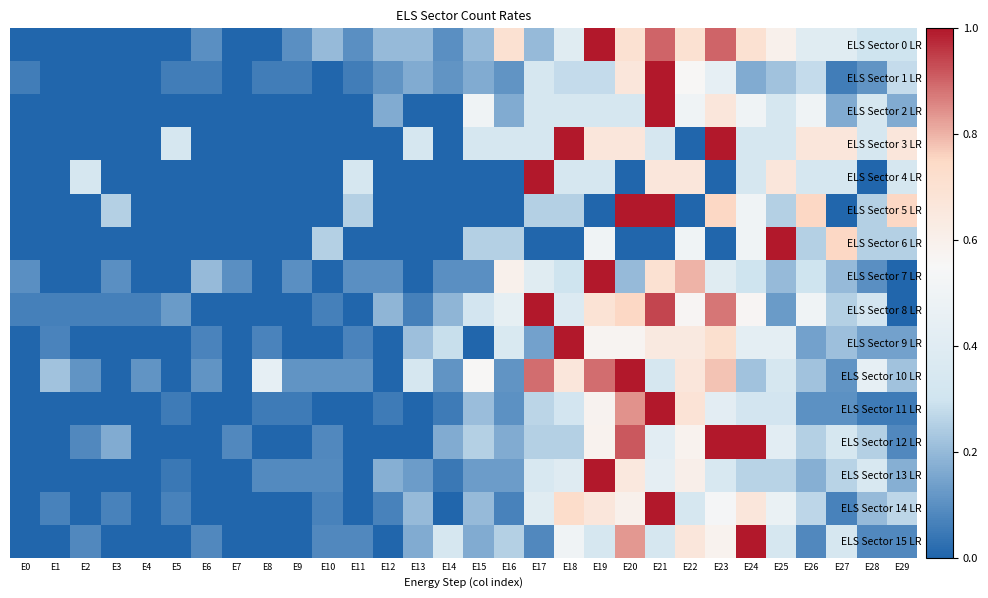

Reading left to right, extract all data points from this chart.

ELS Sector 0 LR: E0=0.0	E1=0.0	E2=0.0	E3=0.0	E4=0.0	E5=0.0	E6=0.1	E7=0.0	E8=0.0	E9=0.1	E10=0.2	E11=0.1	E12=0.2	E13=0.2	E14=0.1	E15=0.2	E16=0.7	E17=0.2	E18=0.4	E19=1.0	E20=0.7	E21=0.9	E22=0.7	E23=0.9	E24=0.7	E25=0.6	E26=0.4	E27=0.4	E28=0.3	E29=0.3
ELS Sector 1 LR: E0=0.1	E1=0.0	E2=0.0	E3=0.0	E4=0.0	E5=0.1	E6=0.1	E7=0.0	E8=0.1	E9=0.1	E10=0.0	E11=0.1	E12=0.1	E13=0.2	E14=0.1	E15=0.2	E16=0.1	E17=0.3	E18=0.3	E19=0.3	E20=0.7	E21=1.0	E22=0.6	E23=0.4	E24=0.2	E25=0.2	E26=0.3	E27=0.1	E28=0.1	E29=0.3
ELS Sector 2 LR: E0=0.0	E1=0.0	E2=0.0	E3=0.0	E4=0.0	E5=0.0	E6=0.0	E7=0.0	E8=0.0	E9=0.0	E10=0.0	E11=0.0	E12=0.2	E13=0.0	E14=0.0	E15=0.5	E16=0.2	E17=0.3	E18=0.3	E19=0.3	E20=0.3	E21=1.0	E22=0.5	E23=0.7	E24=0.5	E25=0.3	E26=0.5	E27=0.2	E28=0.3	E29=0.2
ELS Sector 3 LR: E0=0.0	E1=0.0	E2=0.0	E3=0.0	E4=0.0	E5=0.3	E6=0.0	E7=0.0	E8=0.0	E9=0.0	E10=0.0	E11=0.0	E12=0.0	E13=0.3	E14=0.0	E15=0.3	E16=0.3	E17=0.3	E18=1.0	E19=0.7	E20=0.7	E21=0.3	E22=0.0	E23=1.0	E24=0.3	E25=0.3	E26=0.7	E27=0.7	E28=0.3	E29=0.7
ELS Sector 4 LR: E0=0.0	E1=0.0	E2=0.3	E3=0.0	E4=0.0	E5=0.0	E6=0.0	E7=0.0	E8=0.0	E9=0.0	E10=0.0	E11=0.3	E12=0.0	E13=0.0	E14=0.0	E15=0.0	E16=0.0	E17=1.0	E18=0.3	E19=0.3	E20=0.0	E21=0.7	E22=0.7	E23=0.0	E24=0.3	E25=0.7	E26=0.3	E27=0.3	E28=0.0	E29=0.3
ELS Sector 5 LR: E0=0.0	E1=0.0	E2=0.0	E3=0.2	E4=0.0	E5=0.0	E6=0.0	E7=0.0	E8=0.0	E9=0.0	E10=0.0	E11=0.2	E12=0.0	E13=0.0	E14=0.0	E15=0.0	E16=0.0	E17=0.2	E18=0.2	E19=0.0	E20=1.0	E21=1.0	E22=0.0	E23=0.8	E24=0.5	E25=0.2	E26=0.8	E27=0.0	E28=0.2	E29=0.8
ELS Sector 6 LR: E0=0.0	E1=0.0	E2=0.0	E3=0.0	E4=0.0	E5=0.0	E6=0.0	E7=0.0	E8=0.0	E9=0.0	E10=0.2	E11=0.0	E12=0.0	E13=0.0	E14=0.0	E15=0.2	E16=0.2	E17=0.0	E18=0.0	E19=0.5	E20=0.0	E21=0.0	E22=0.5	E23=0.0	E24=0.5	E25=1.0	E26=0.2	E27=0.8	E28=0.2	E29=0.2
ELS Sector 7 LR: E0=0.1	E1=0.0	E2=0.0	E3=0.1	E4=0.0	E5=0.0	E6=0.2	E7=0.1	E8=0.0	E9=0.1	E10=0.0	E11=0.1	E12=0.1	E13=0.0	E14=0.1	E15=0.1	E16=0.6	E17=0.4	E18=0.3	E19=1.0	E20=0.2	E21=0.7	E22=0.8	E23=0.4	E24=0.3	E25=0.2	E26=0.3	E27=0.2	E28=0.1	E29=0.0
ELS Sector 8 LR: E0=0.1	E1=0.1	E2=0.1	E3=0.1	E4=0.1	E5=0.1	E6=0.0	E7=0.0	E8=0.0	E9=0.0	E10=0.1	E11=0.0	E12=0.2	E13=0.1	E14=0.2	E15=0.3	E16=0.4	E17=1.0	E18=0.4	E19=0.7	E20=0.8	E21=0.9	E22=0.6	E23=0.9	E24=0.6	E25=0.1	E26=0.5	E27=0.2	E28=0.3	E29=0.0
ELS Sector 9 LR: E0=0.0	E1=0.1	E2=0.0	E3=0.0	E4=0.0	E5=0.0	E6=0.1	E7=0.0	E8=0.1	E9=0.0	E10=0.0	E11=0.1	E12=0.0	E13=0.2	E14=0.3	E15=0.0	E16=0.4	E17=0.1	E18=1.0	E19=0.6	E20=0.6	E21=0.6	E22=0.6	E23=0.7	E24=0.4	E25=0.4	E26=0.1	E27=0.2	E28=0.1	E29=0.1
ELS Sector 10 LR: E0=0.0	E1=0.2	E2=0.1	E3=0.0	E4=0.1	E5=0.0	E6=0.1	E7=0.0	E8=0.4	E9=0.1	E10=0.1	E11=0.1	E12=0.0	E13=0.3	E14=0.1	E15=0.6	E16=0.1	E17=0.9	E18=0.7	E19=0.9	E20=1.0	E21=0.3	E22=0.7	E23=0.8	E24=0.2	E25=0.3	E26=0.2	E27=0.1	E28=0.4	E29=0.2
ELS Sector 11 LR: E0=0.0	E1=0.0	E2=0.0	E3=0.0	E4=0.0	E5=0.1	E6=0.0	E7=0.0	E8=0.1	E9=0.1	E10=0.0	E11=0.0	E12=0.1	E13=0.0	E14=0.1	E15=0.2	E16=0.1	E17=0.3	E18=0.3	E19=0.6	E20=0.8	E21=1.0	E22=0.7	E23=0.4	E24=0.3	E25=0.3	E26=0.1	E27=0.1	E28=0.1	E29=0.1
ELS Sector 12 LR: E0=0.0	E1=0.0	E2=0.1	E3=0.2	E4=0.0	E5=0.0	E6=0.0	E7=0.1	E8=0.0	E9=0.0	E10=0.1	E11=0.0	E12=0.0	E13=0.0	E14=0.2	E15=0.2	E16=0.2	E17=0.2	E18=0.2	E19=0.6	E20=0.9	E21=0.4	E22=0.6	E23=1.0	E24=1.0	E25=0.4	E26=0.2	E27=0.3	E28=0.2	E29=0.1
ELS Sector 13 LR: E0=0.0	E1=0.0	E2=0.0	E3=0.0	E4=0.0	E5=0.0	E6=0.0	E7=0.0	E8=0.1	E9=0.1	E10=0.1	E11=0.0	E12=0.2	E13=0.1	E14=0.0	E15=0.1	E16=0.1	E17=0.3	E18=0.4	E19=1.0	E20=0.7	E21=0.4	E22=0.6	E23=0.3	E24=0.3	E25=0.3	E26=0.2	E27=0.3	E28=0.3	E29=0.2
ELS Sector 14 LR: E0=0.0	E1=0.1	E2=0.0	E3=0.1	E4=0.0	E5=0.1	E6=0.0	E7=0.0	E8=0.0	E9=0.0	E10=0.1	E11=0.0	E12=0.1	E13=0.2	E14=0.0	E15=0.2	E16=0.1	E17=0.4	E18=0.7	E19=0.7	E20=0.6	E21=1.0	E22=0.3	E23=0.5	E24=0.7	E25=0.5	E26=0.3	E27=0.1	E28=0.2	E29=0.3
ELS Sector 15 LR: E0=0.0	E1=0.0	E2=0.1	E3=0.0	E4=0.0	E5=0.0	E6=0.1	E7=0.0	E8=0.0	E9=0.0	E10=0.1	E11=0.1	E12=0.0	E13=0.2	E14=0.3	E15=0.2	E16=0.2	E17=0.1	E18=0.5	E19=0.3	E20=0.8	E21=0.3	E22=0.7	E23=0.6	E24=1.0	E25=0.3	E26=0.1	E27=0.3	E28=0.1	E29=0.1